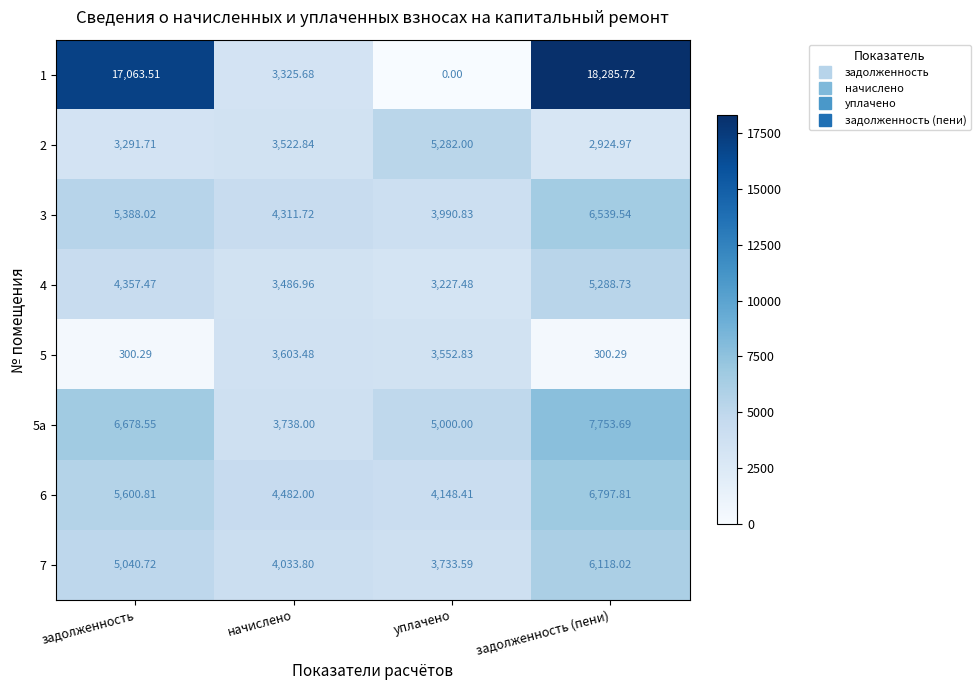

Rank the categories by 5а value from lowest to highest.

начислено, уплачено, задолженность, задолженность (пени)